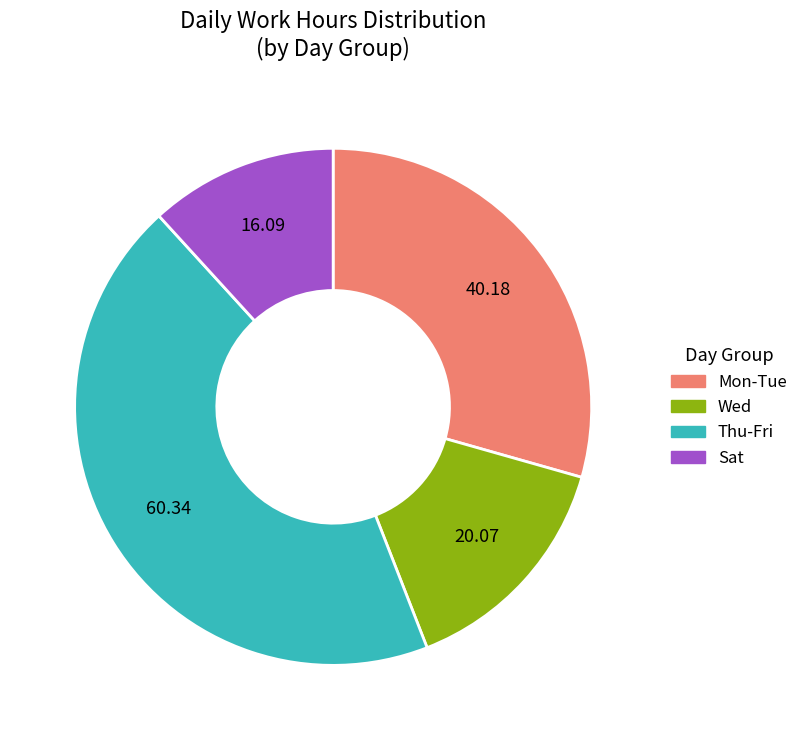

Does any single category account for the majority?

No